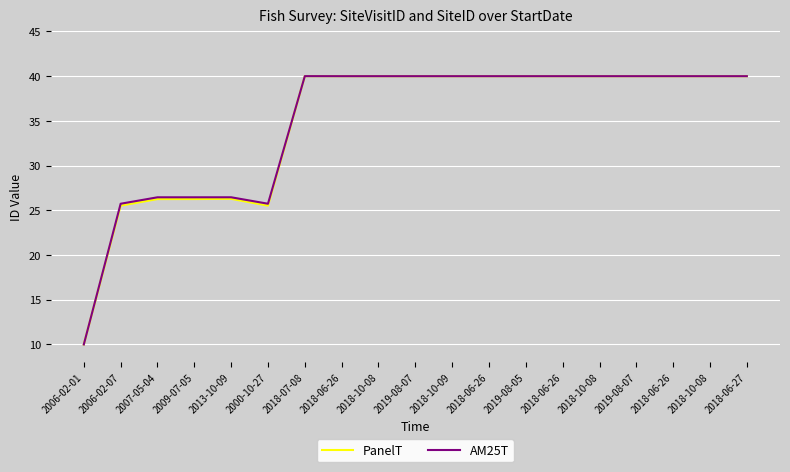

Where is PanelT nearest to the value 25?

2006-02-07